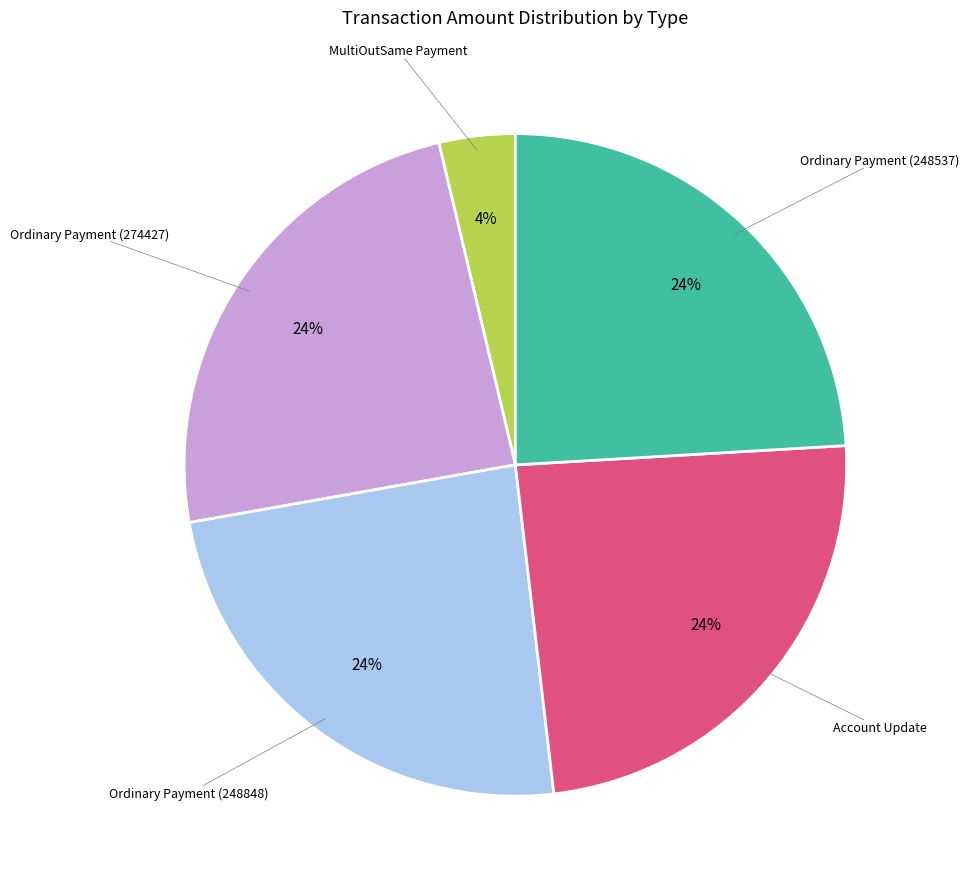

Combined, do Account Update and Ordinary Payment (274427) account for over 50%?

No